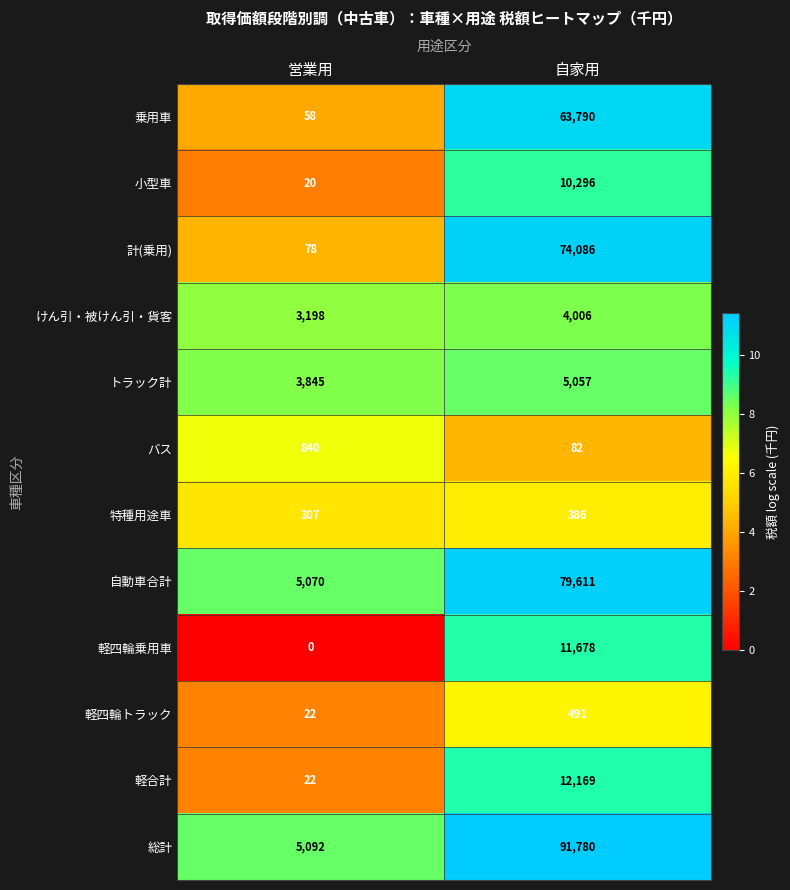

What is the sum of all バス values?

922